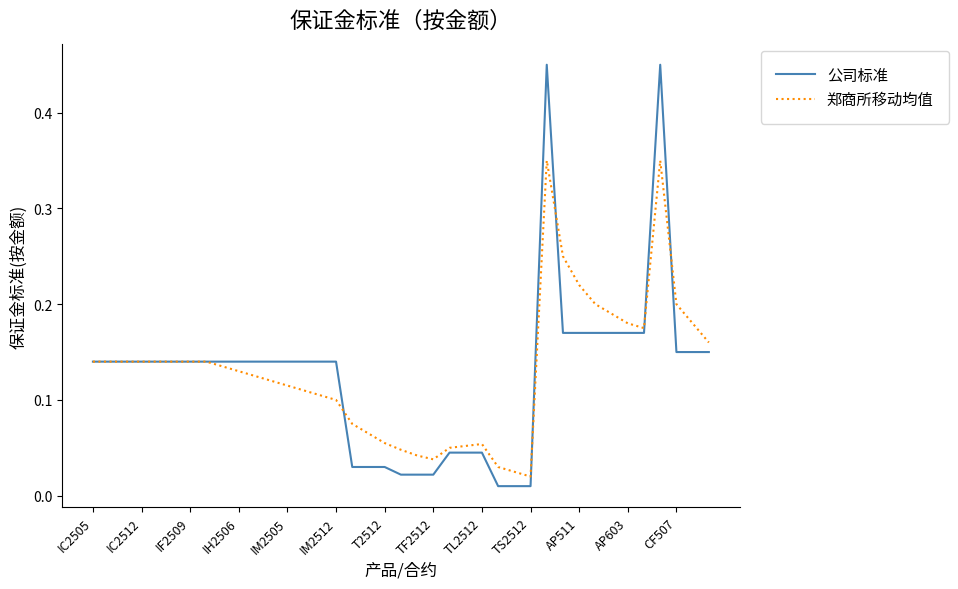

List the series in order of their peak value, highest first.

公司标准, 郑商所移动均值